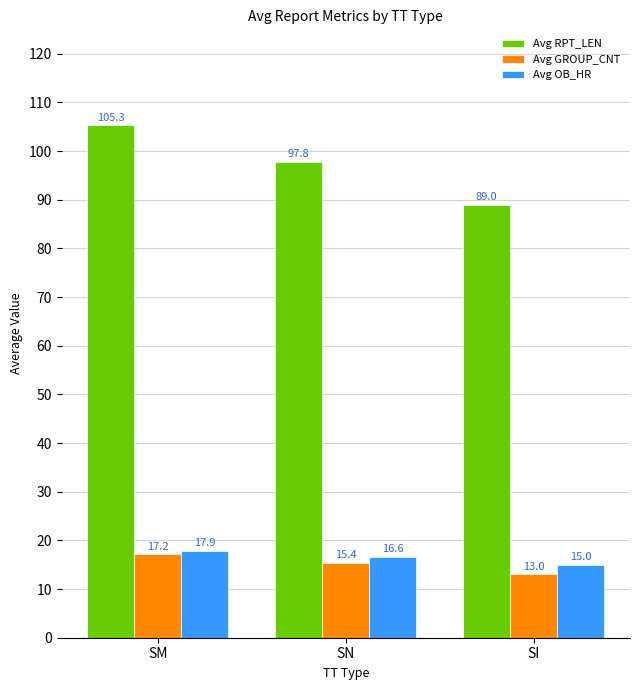

What is the value of the Avg OB_HR bar at the 3rd from the left?

15.0